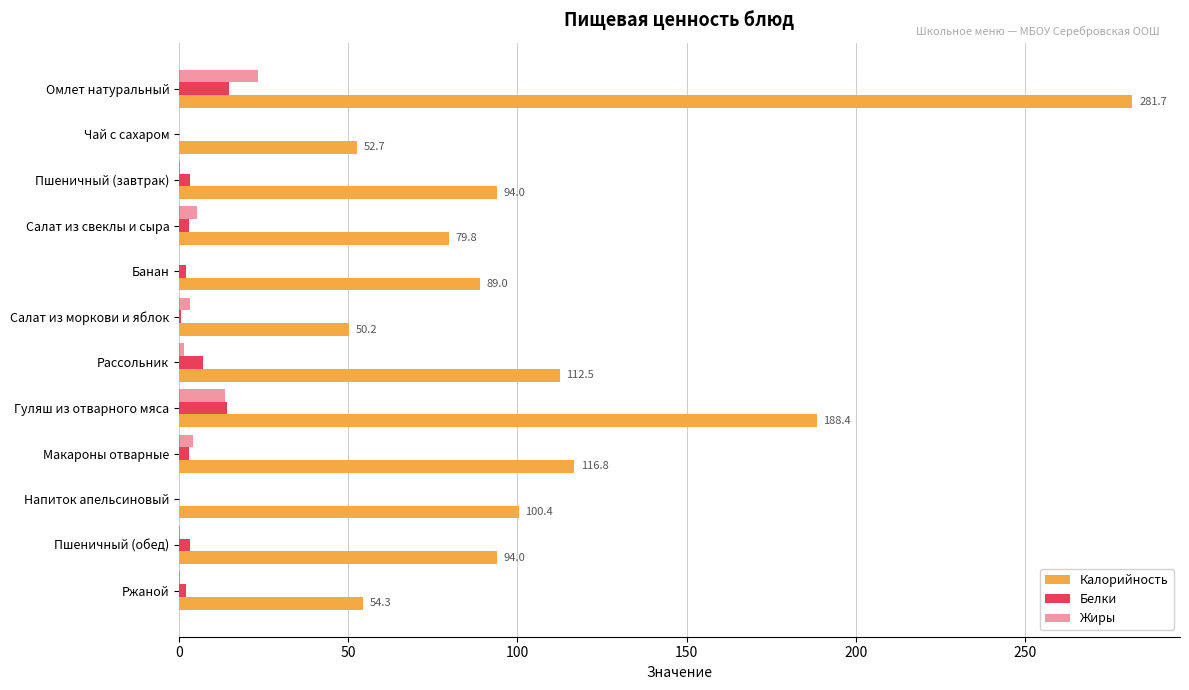

How many categories are shown in the chart?

12